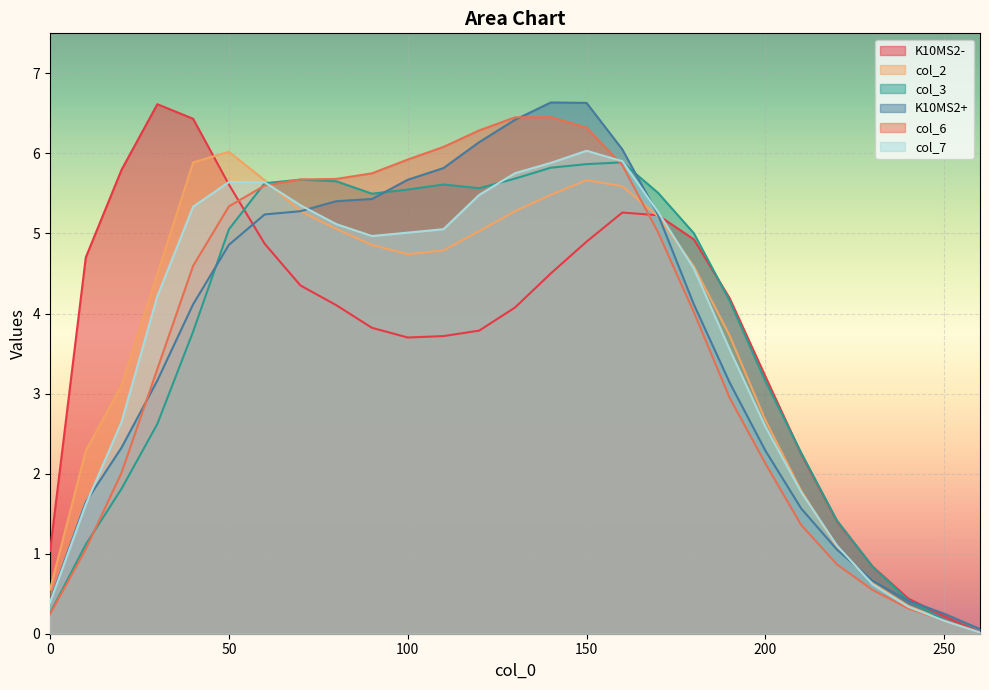

Reading left to right, transcribe all the data shown in this chart.

K10MS2-: 1.0	4.7	5.8	6.6	6.4	5.6	4.9	4.4	4.1	3.8	3.7	3.7	3.8	4.1	4.5	4.9	5.3	5.2	4.9	4.2	3.2	2.2	1.4	0.8	0.4	0.2	0.0
col_2: 0.6	2.3	3.1	4.5	5.9	6.0	5.7	5.3	5.1	4.9	4.7	4.8	5.0	5.3	5.5	5.7	5.6	5.2	4.6	3.7	2.7	1.8	1.1	0.6	0.3	0.2	0.0
col_3: 0.3	1.1	1.8	2.6	3.8	5.1	5.6	5.7	5.7	5.5	5.5	5.6	5.6	5.7	5.8	5.9	5.9	5.5	5.0	4.2	3.2	2.3	1.4	0.8	0.4	0.2	0.0
K10MS2+: 0.4	1.6	2.3	3.2	4.1	4.9	5.2	5.3	5.4	5.4	5.7	5.8	6.1	6.4	6.6	6.6	6.1	5.2	4.1	3.1	2.3	1.6	1.1	0.7	0.4	0.2	0.1
col_6: 0.2	1.1	2.0	3.3	4.6	5.3	5.6	5.7	5.7	5.8	5.9	6.1	6.3	6.5	6.5	6.3	5.9	5.0	4.0	2.9	2.1	1.4	0.9	0.5	0.3	0.2	0.0
col_7: 0.4	1.6	2.6	4.2	5.3	5.6	5.6	5.4	5.1	5.0	5.0	5.1	5.5	5.8	5.9	6.0	5.9	5.3	4.6	3.6	2.6	1.8	1.1	0.6	0.3	0.2	0.0